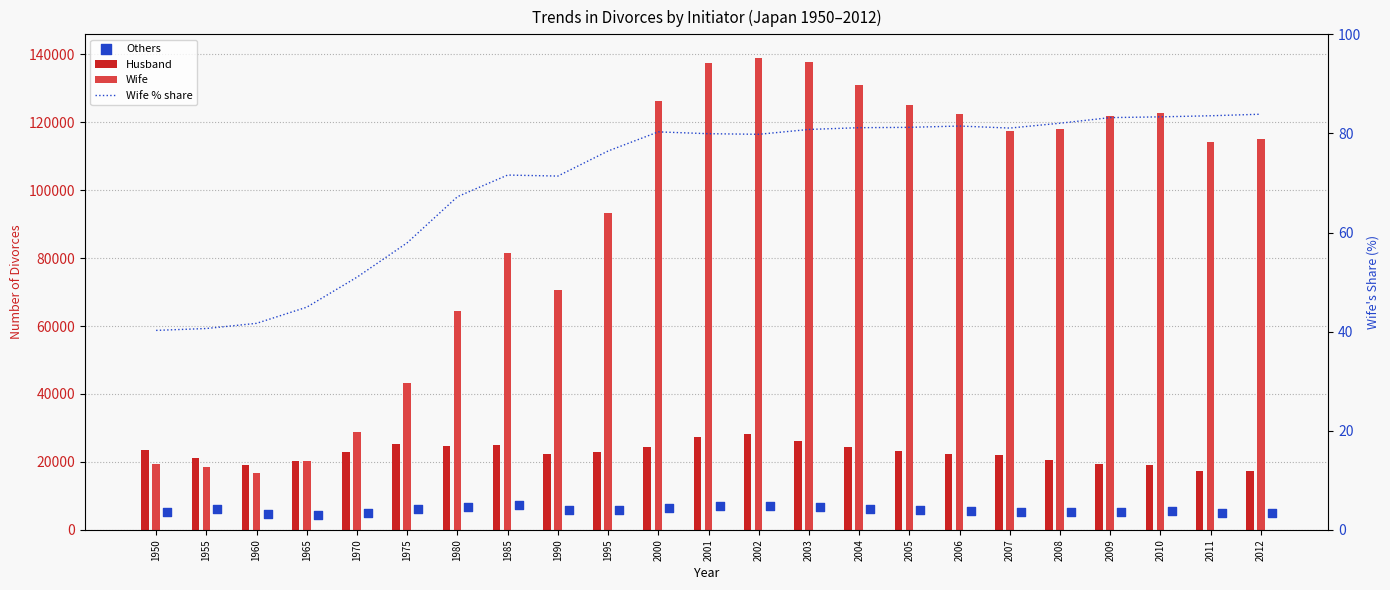

Which series reaches the minimum Y coordinate?

Wife % share